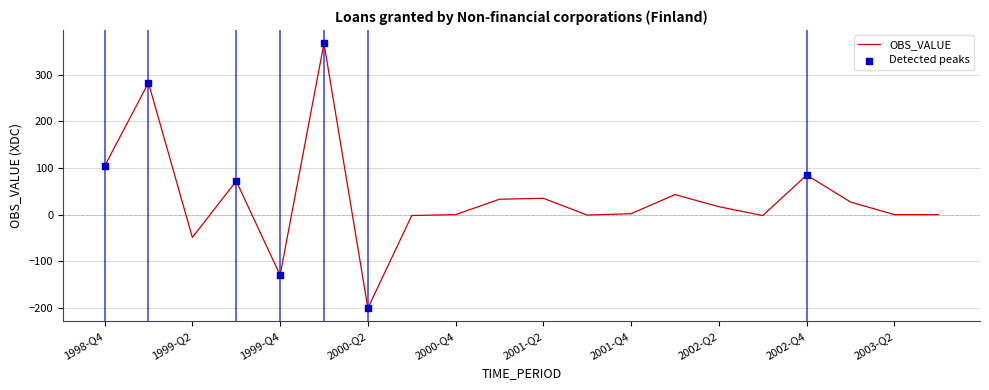

What is the smallest value displayed?

-201